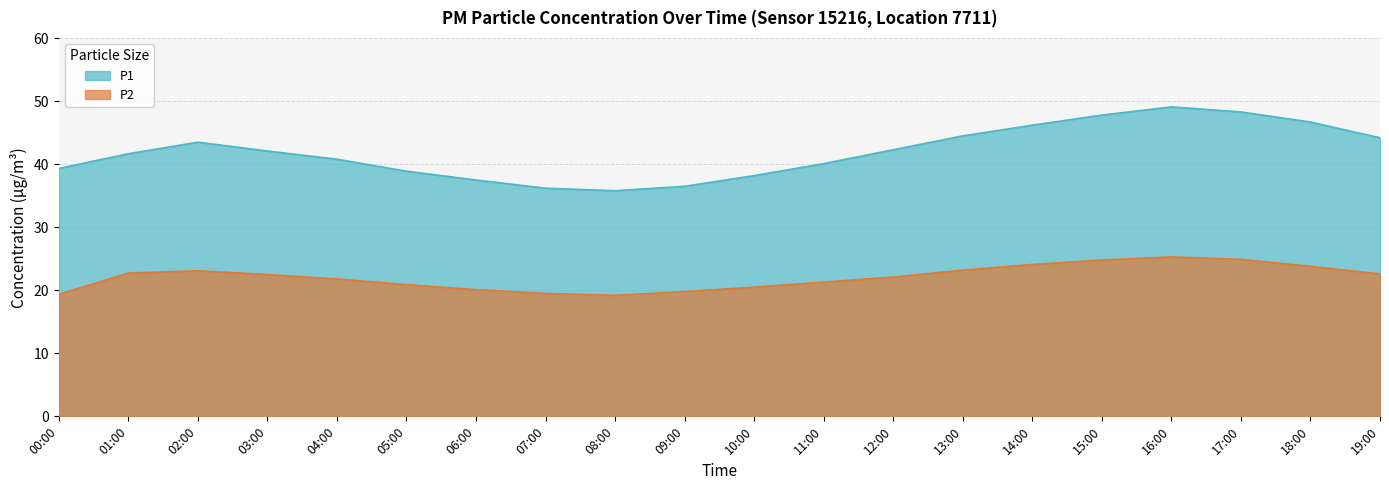

Rank the series at 03:00 from highest to lowest value.

P1, P2